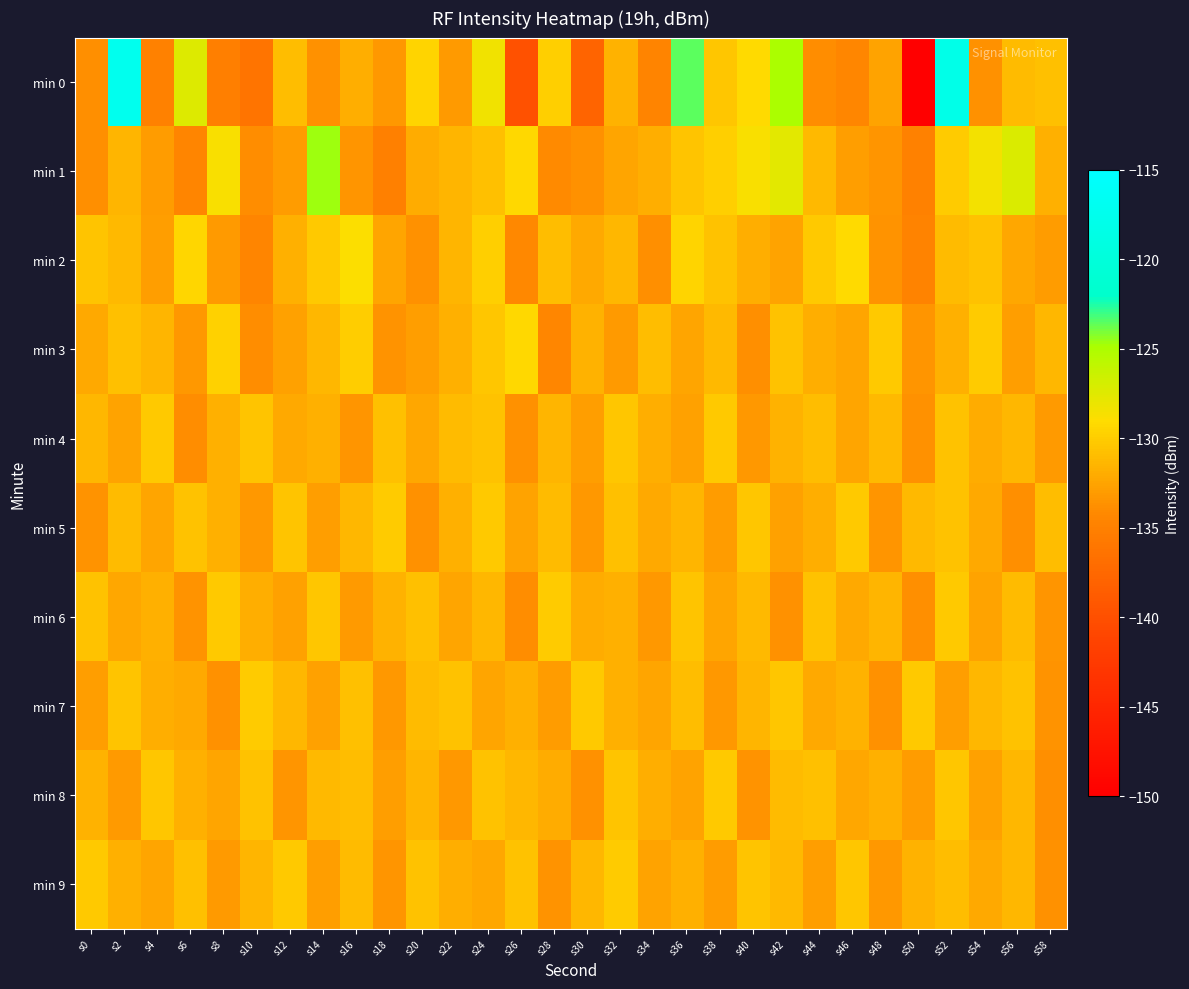

How many distinct data groups are displayed?

10